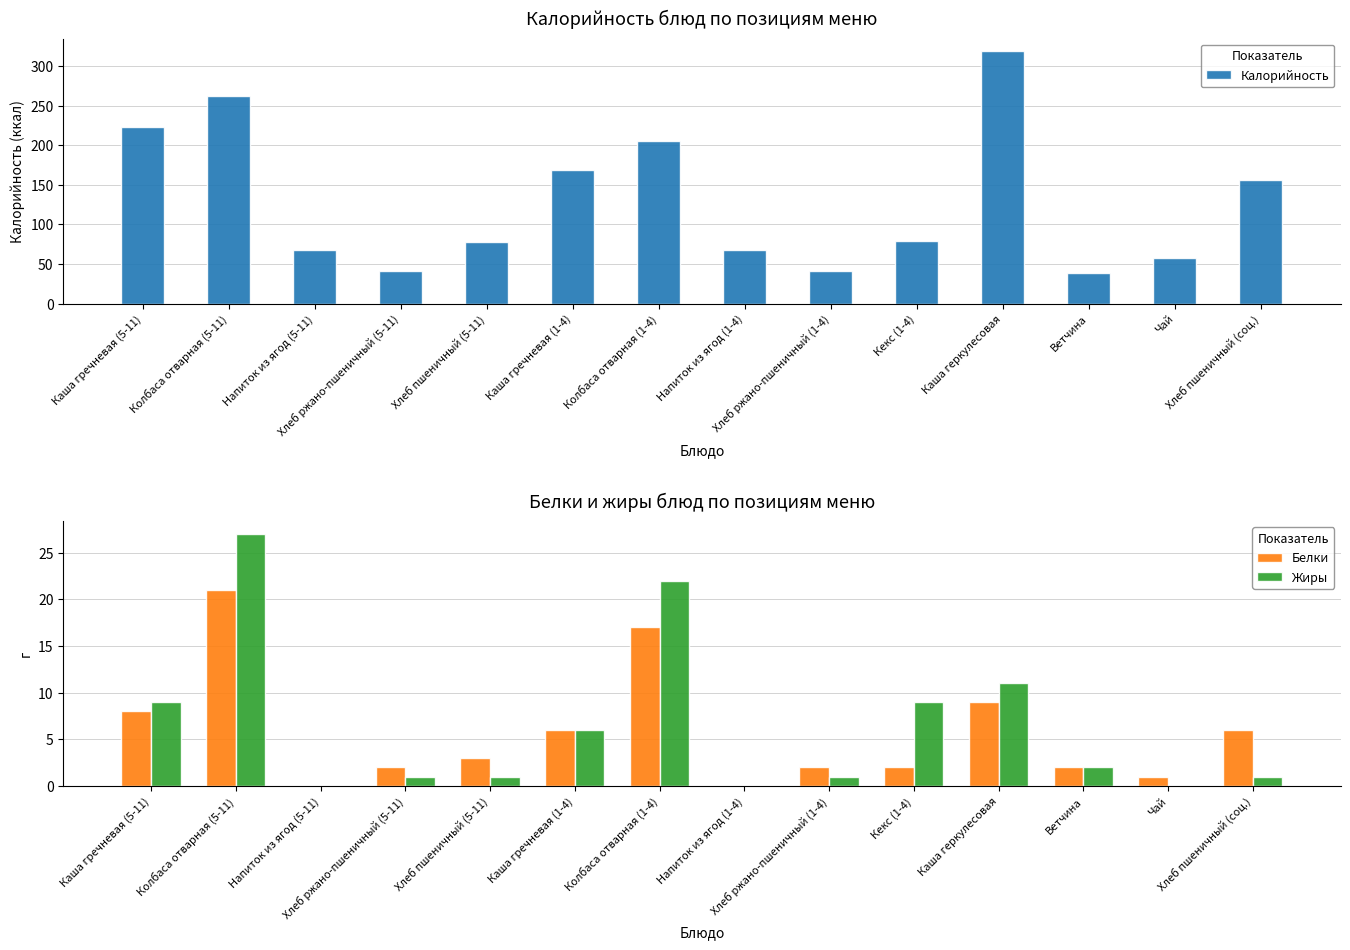

How many values in the Калорийность series are below 79?

7